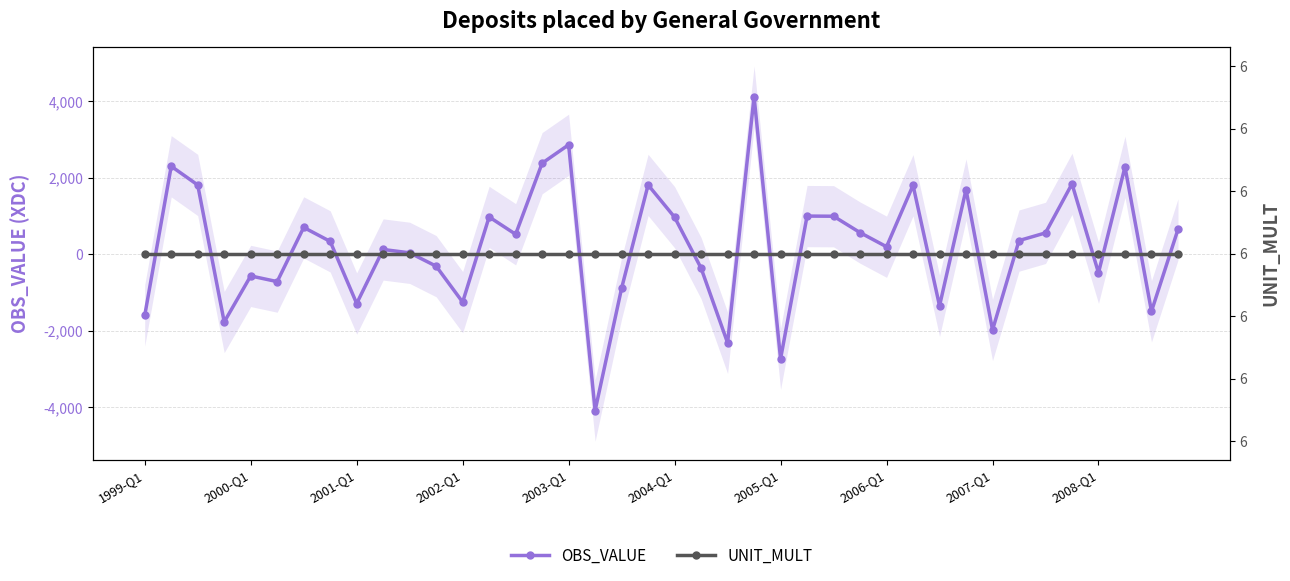

Rank the series by their maximum value, from lowest to highest.

UNIT_MULT, OBS_VALUE